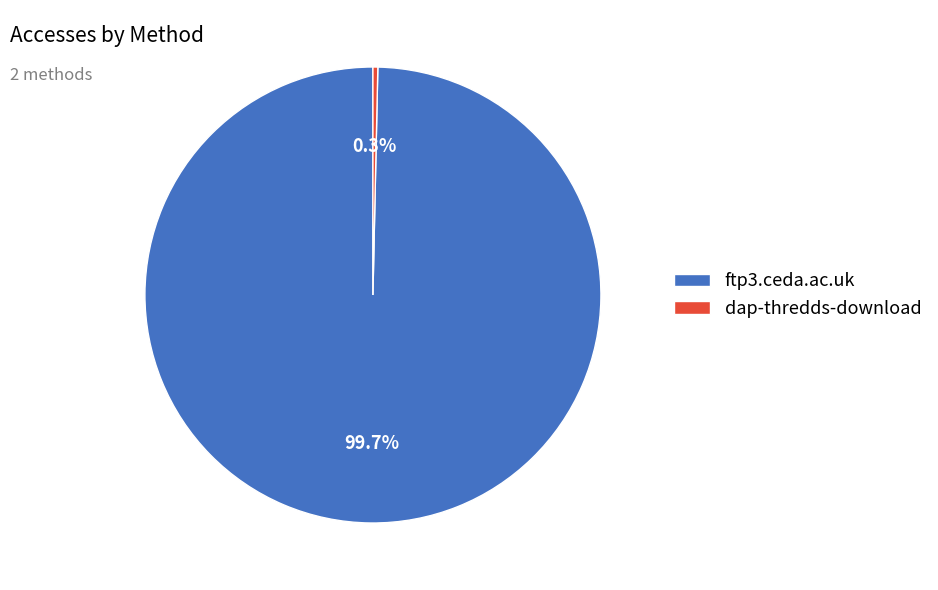

Combined, what portion of the pie is ftp3.ceda.ac.uk and dap-thredds-download?

100.0%